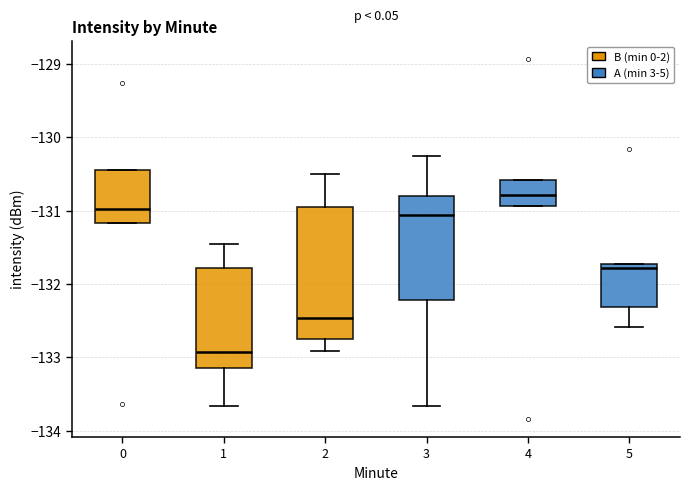

Reading left to right, transcribe this box plot: for each box, give where its median line is, the range the box spans, and where its two whiskers end, as read against the y-axis. The values are not printed on the chart, so give them approximately, as read against the axis.

0: median -131.0, box -131.2 to -130.4, whiskers -131.2 to -130.4
1: median -132.9, box -133.1 to -131.8, whiskers -133.7 to -131.5
2: median -132.5, box -132.8 to -131.0, whiskers -132.9 to -130.5
3: median -131.1, box -132.2 to -130.8, whiskers -133.7 to -130.3
4: median -130.8, box -130.9 to -130.6, whiskers -130.9 to -130.6
5: median -131.8, box -132.3 to -131.7, whiskers -132.6 to -131.7